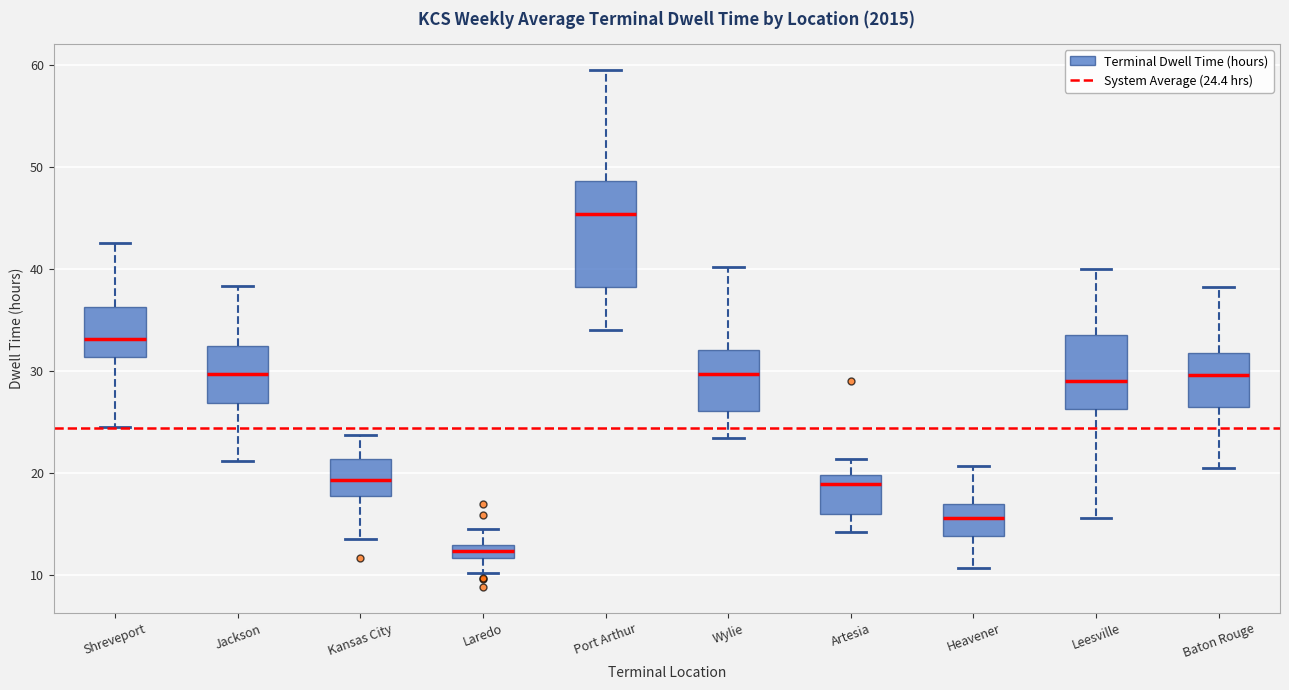

Which box's median line is the highest?

Port Arthur